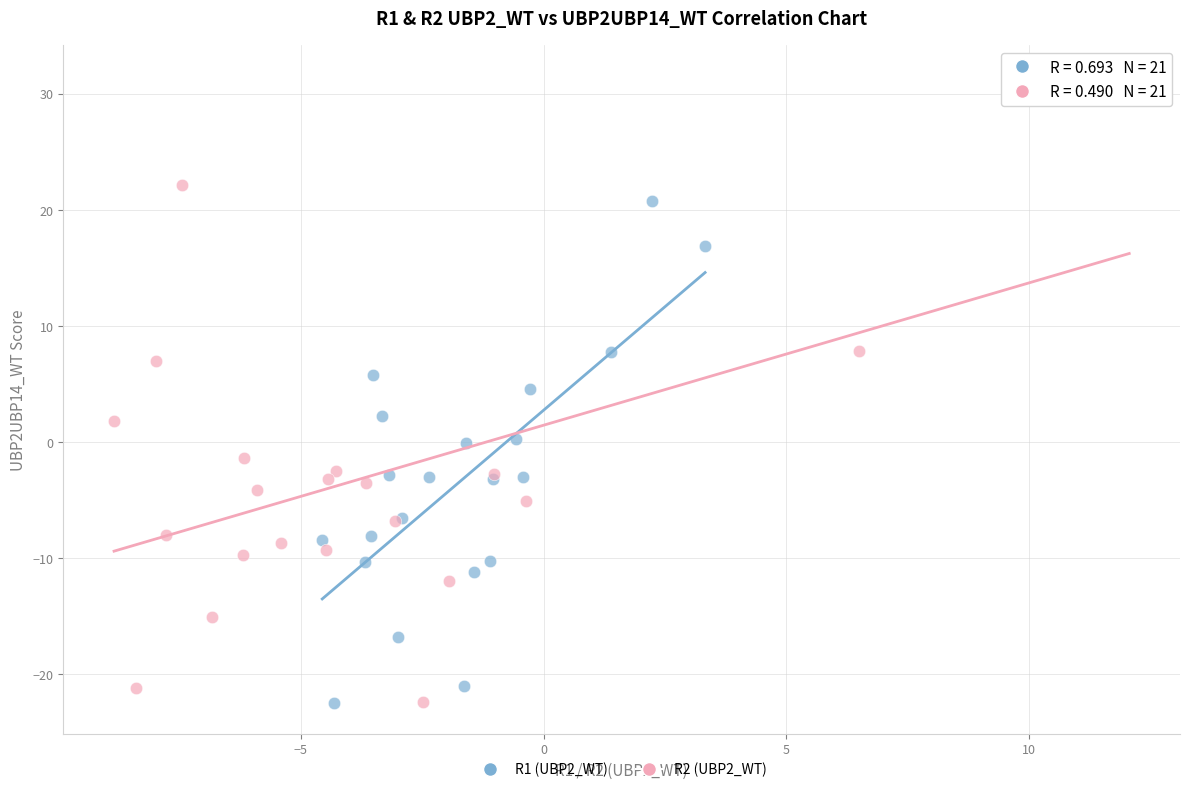

Which series contains the highest Y value?

R2 (UBP2_WT)